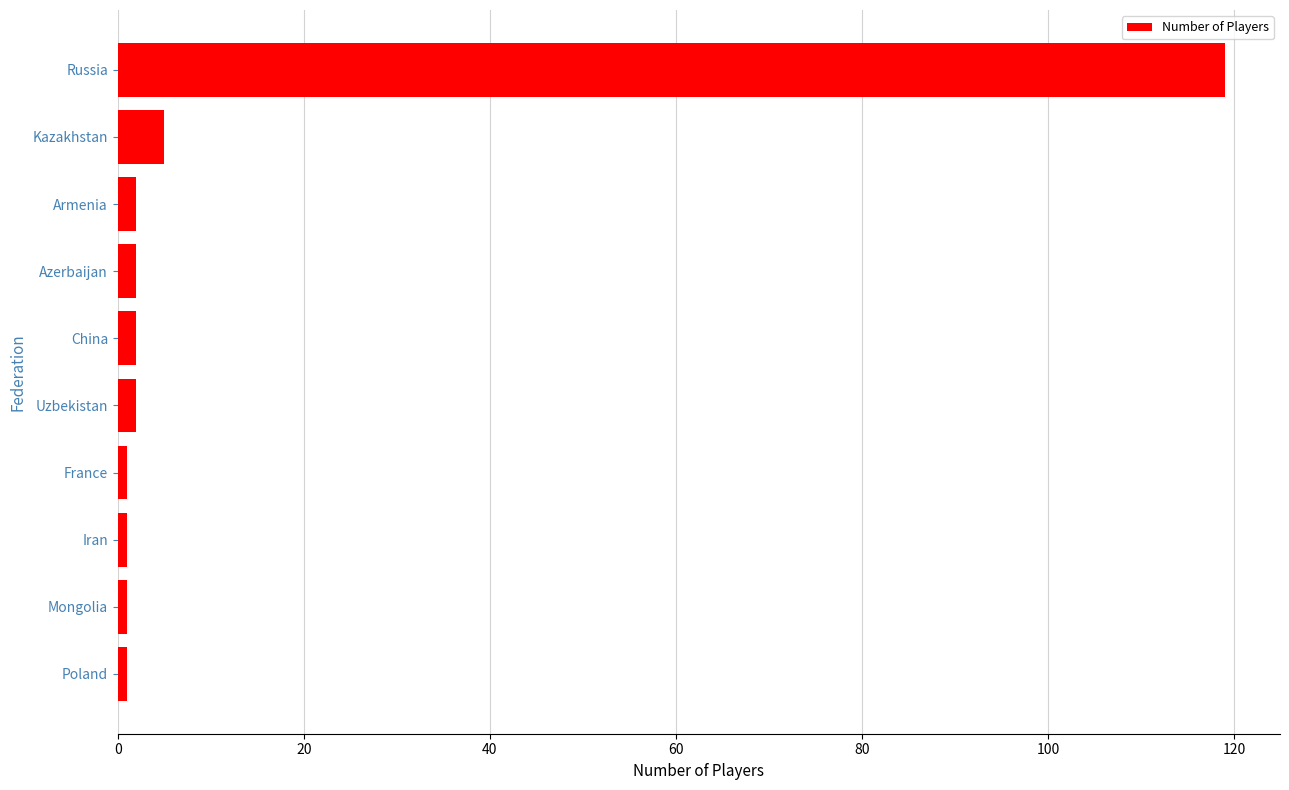

The chart shows a value of 63 at Russia. True or false?

False